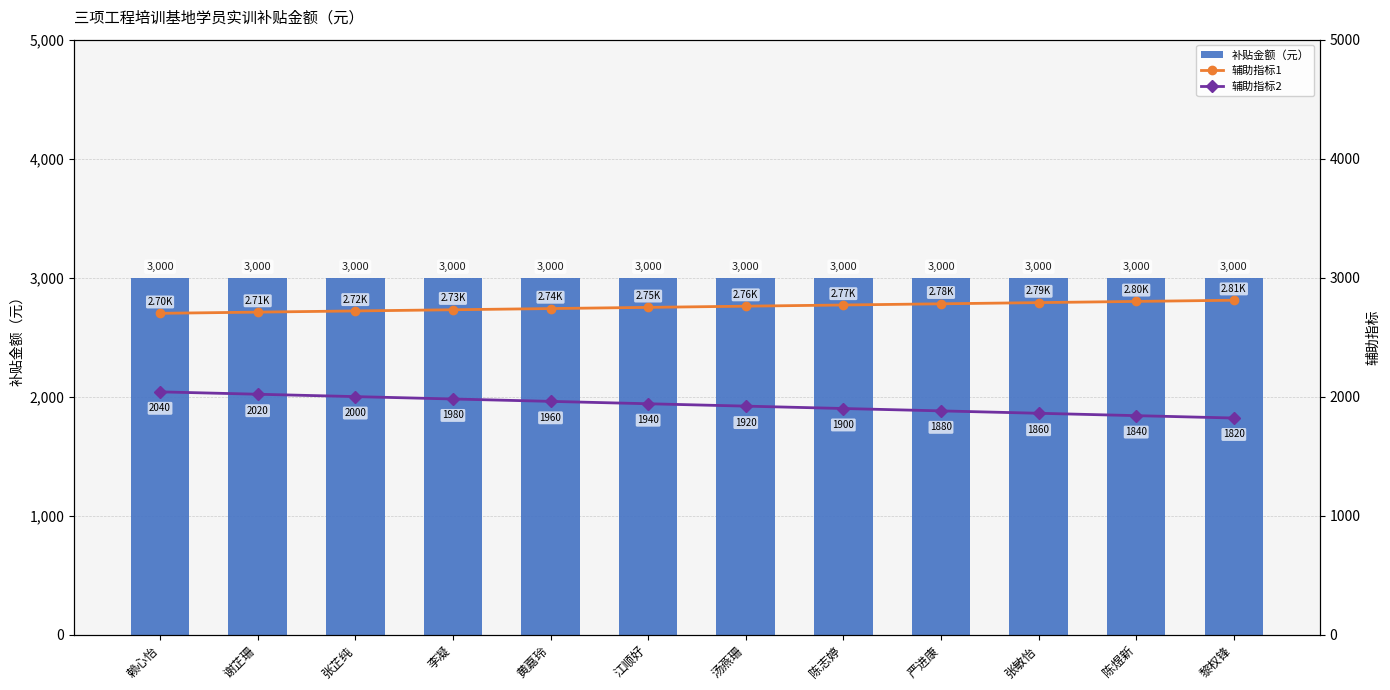

Are the bars horizontal?

No